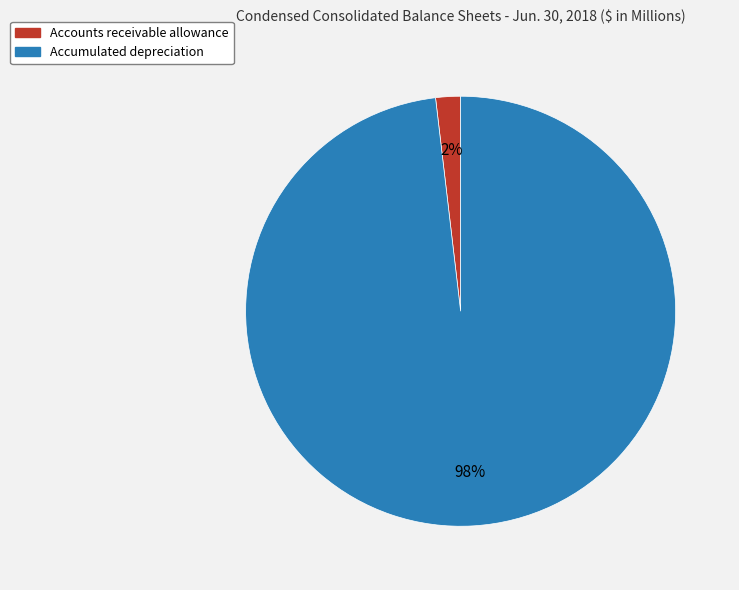

True or false: Accounts receivable allowance accounts for 2% of the total.

True